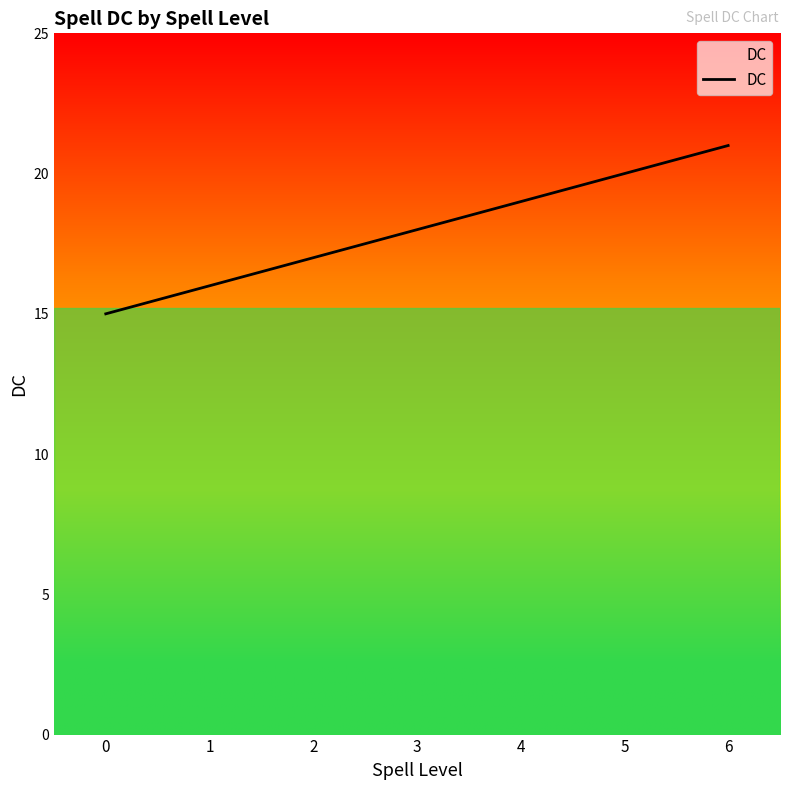

How many lines are shown in the chart?

1